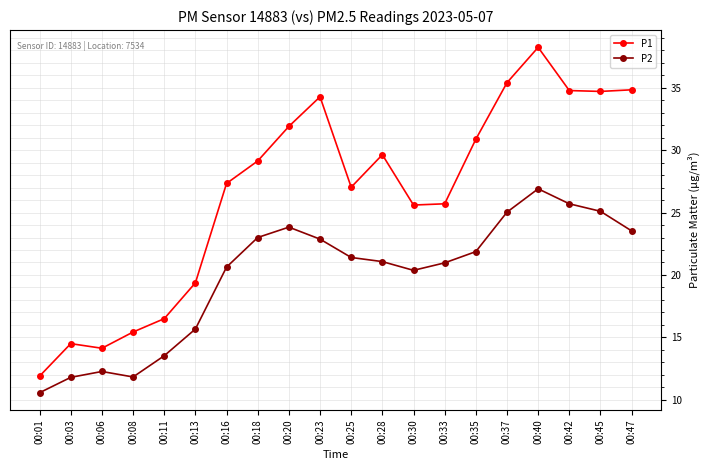

What is the value of the P2 point at the 11th from the left?

21.4